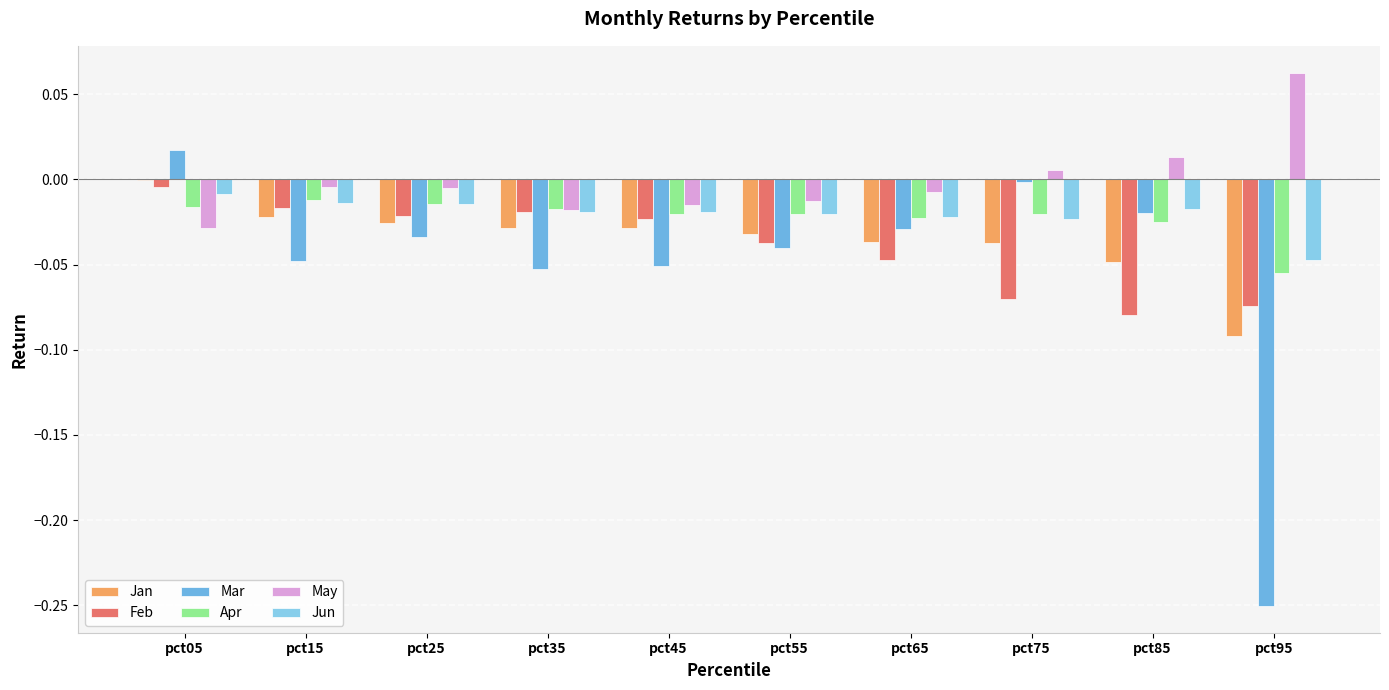

Is the value of Jun at pct45 greater than the value of Feb at pct25?

Yes